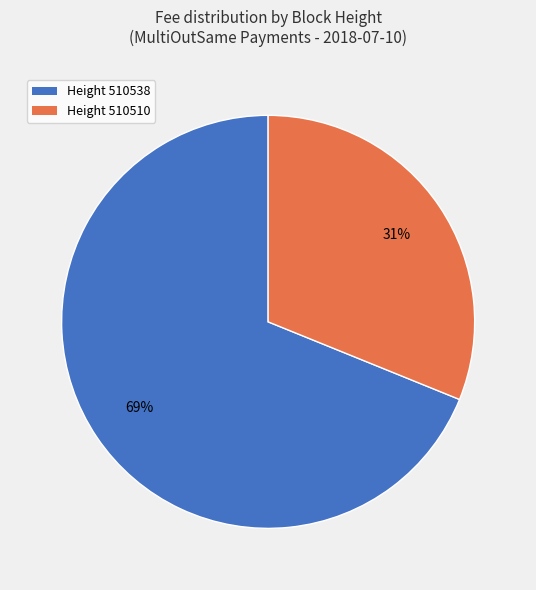

Rank the categories by value from lowest to highest.

Height 510510, Height 510538